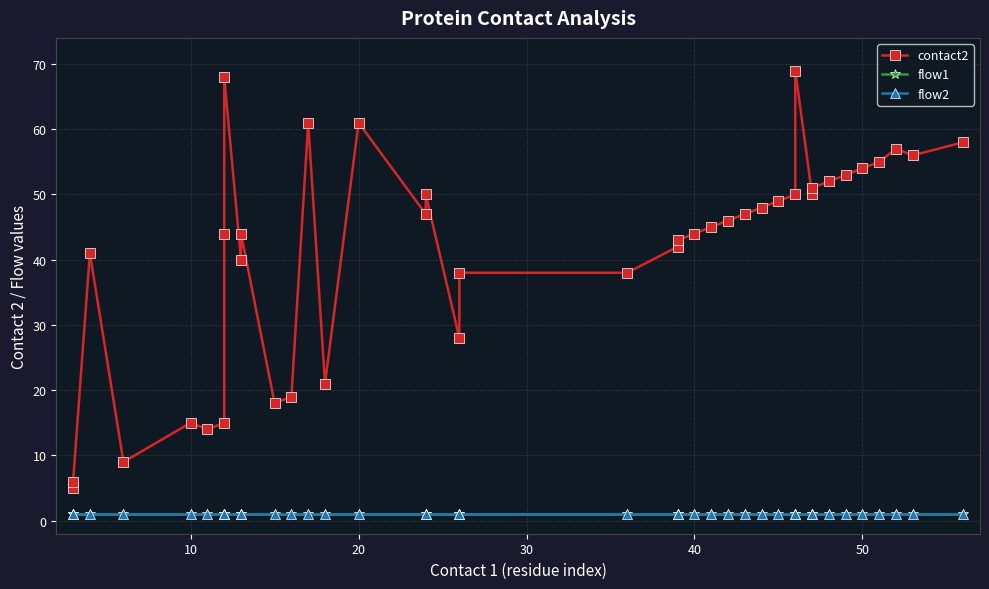

Reading right to left, list all the values displayed in this chart.

contact2: 58	56	57	55	54	53	52	51	50	69	50	49	48	47	46	45	44	43	42	38	38	28	50	47	61	21	61	19	18	44	40	68	44	15	14	15	9	41	6	5
flow1: 1	1	1	1	1	1	1	1	1	1	1	1	1	1	1	1	1	1	1	1	1	1	1	1	1	1	1	1	1	1	1	1	1	1	1	1	1	1	1	1
flow2: 1	1	1	1	1	1	1	1	1	1	1	1	1	1	1	1	1	1	1	1	1	1	1	1	1	1	1	1	1	1	1	1	1	1	1	1	1	1	1	1